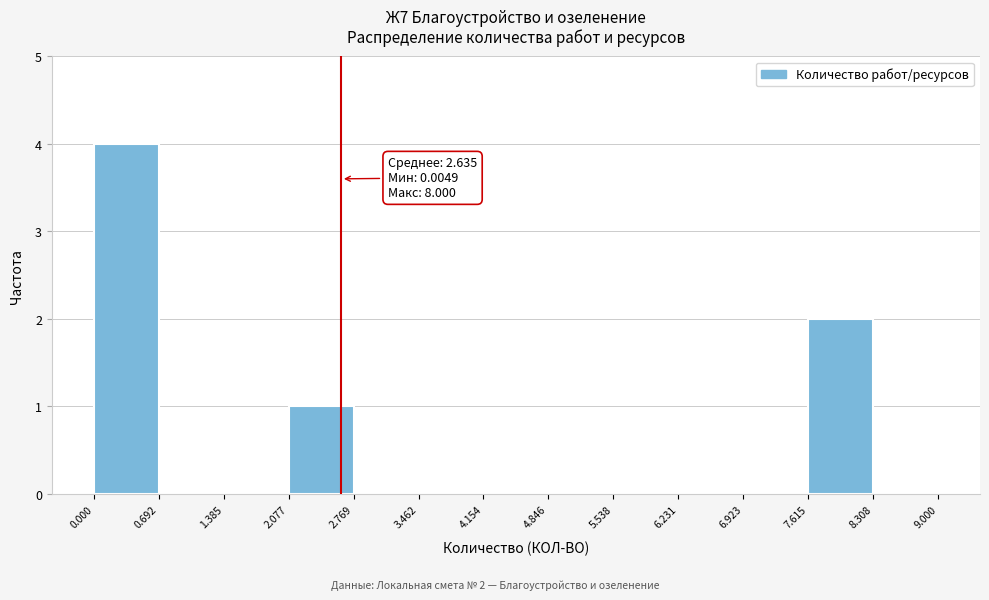

Which range on the x-axis has the tallest bar?

0.000 to 0.692